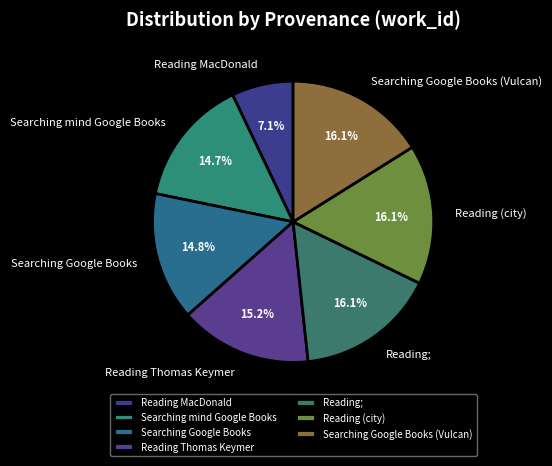

Approximately how many times larger is the value at Reading; compared to Reading (city)?

1.0